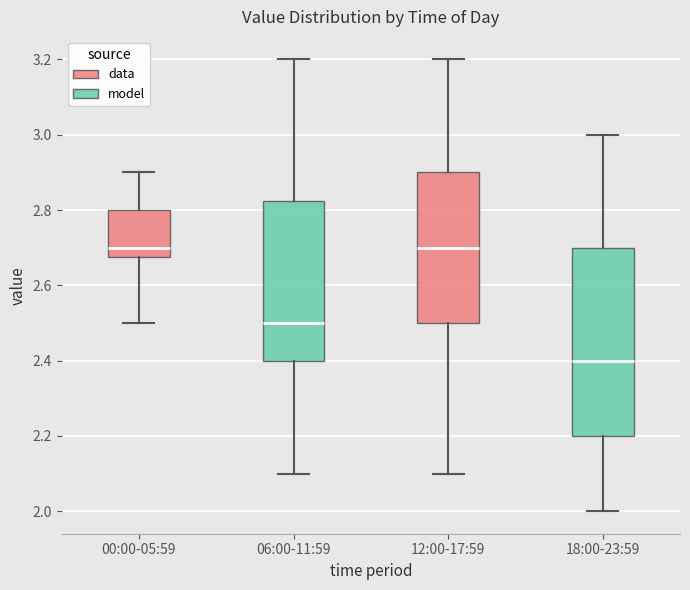

Comparing the boxes themselves (not the whiskers), which one is the tallest?

18:00-23:59